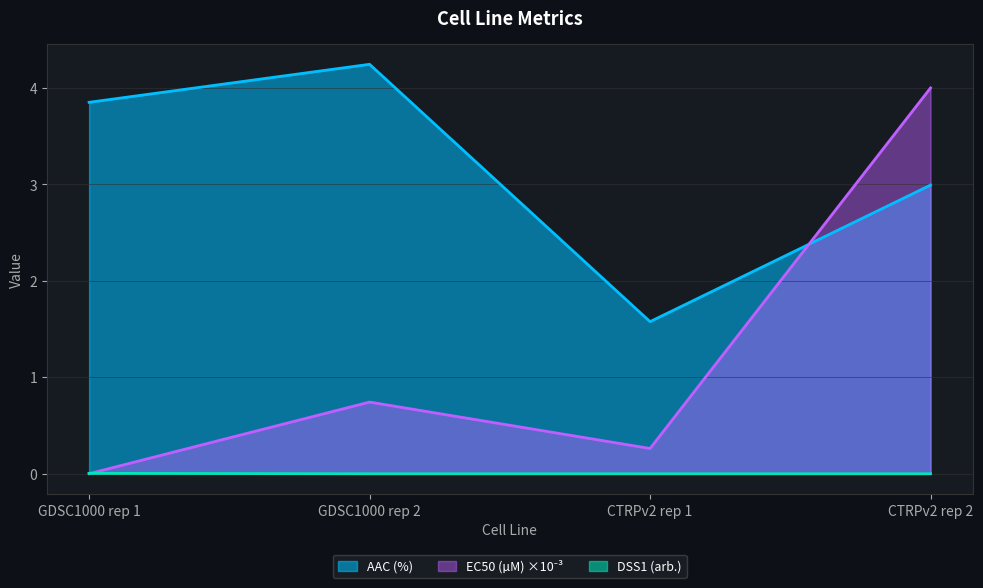

Which series has the largest total across all categories?

AAC (%)